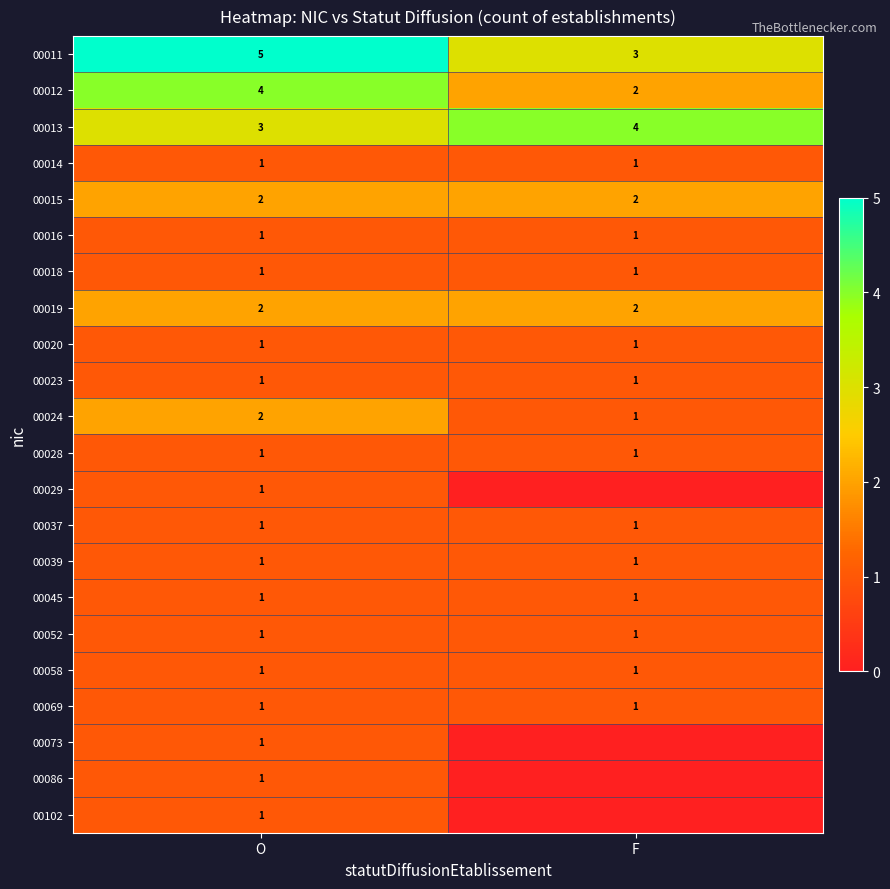

At how many categories does at least one series exceed 0?

2